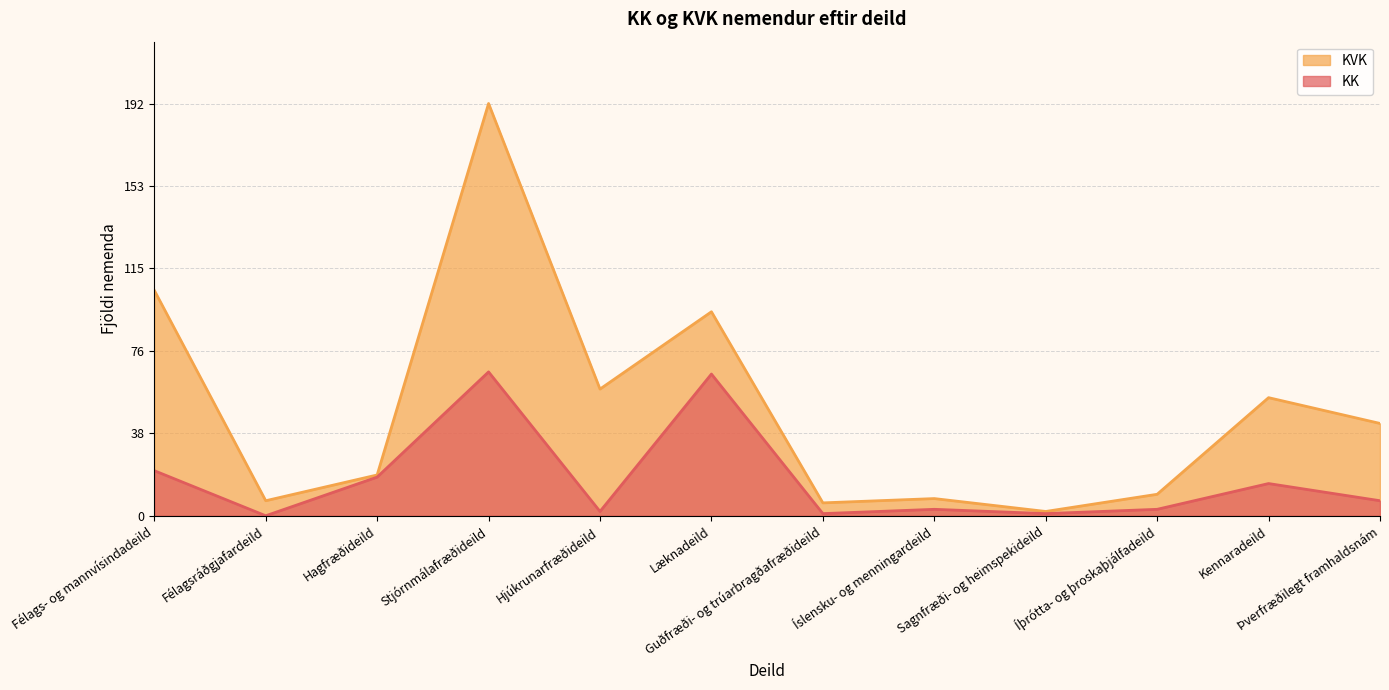

What are all the series names shown in the legend?

KVK, KK